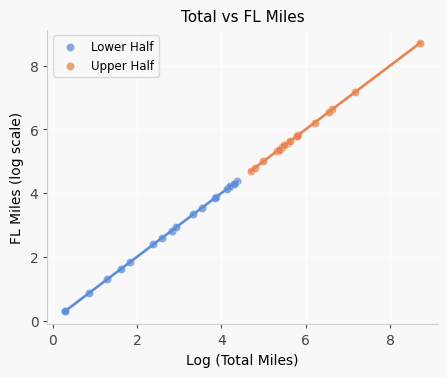

Which series reaches the minimum Y coordinate?

Lower Half